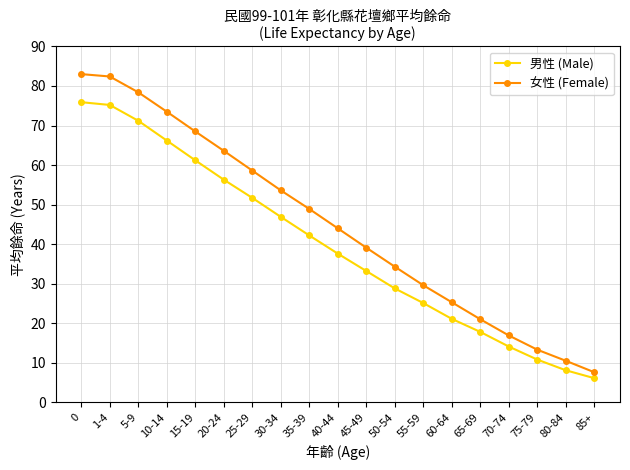

What is the value of the 男性 (Male) point at the 10th from the left?

37.6